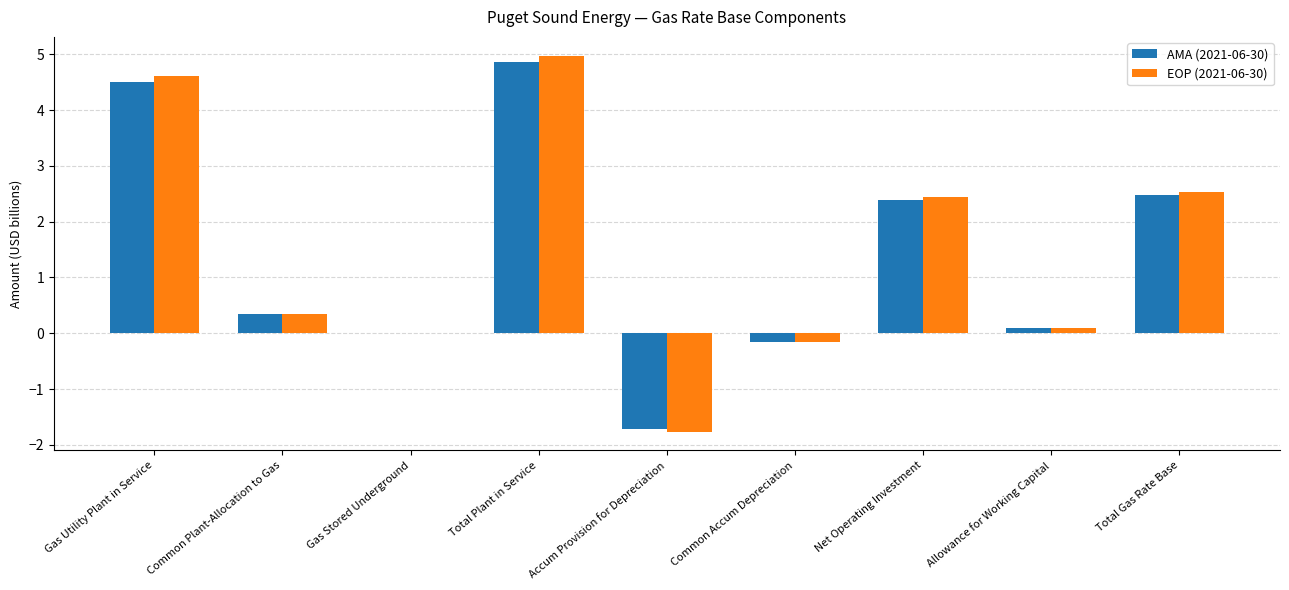

True or false: AMA (2021-06-30) has a value of 1.4 at Total Gas Rate Base.

False